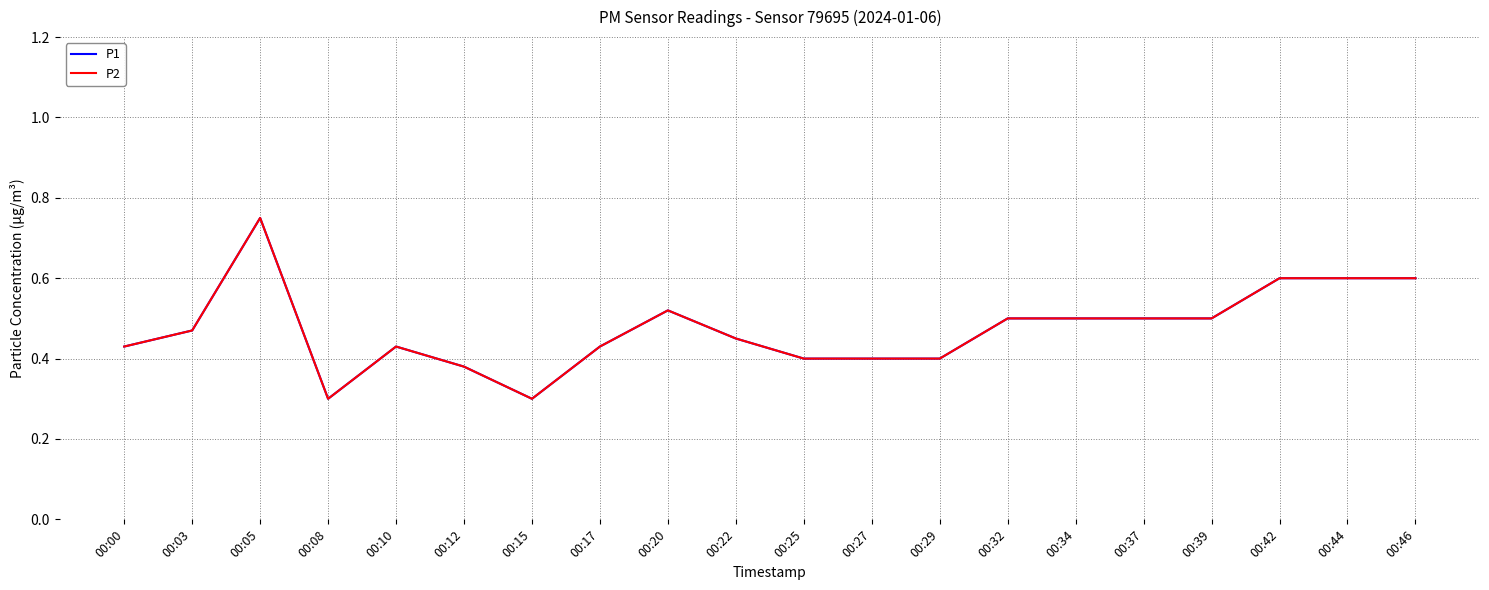

Which series has the largest total across all categories?

P1